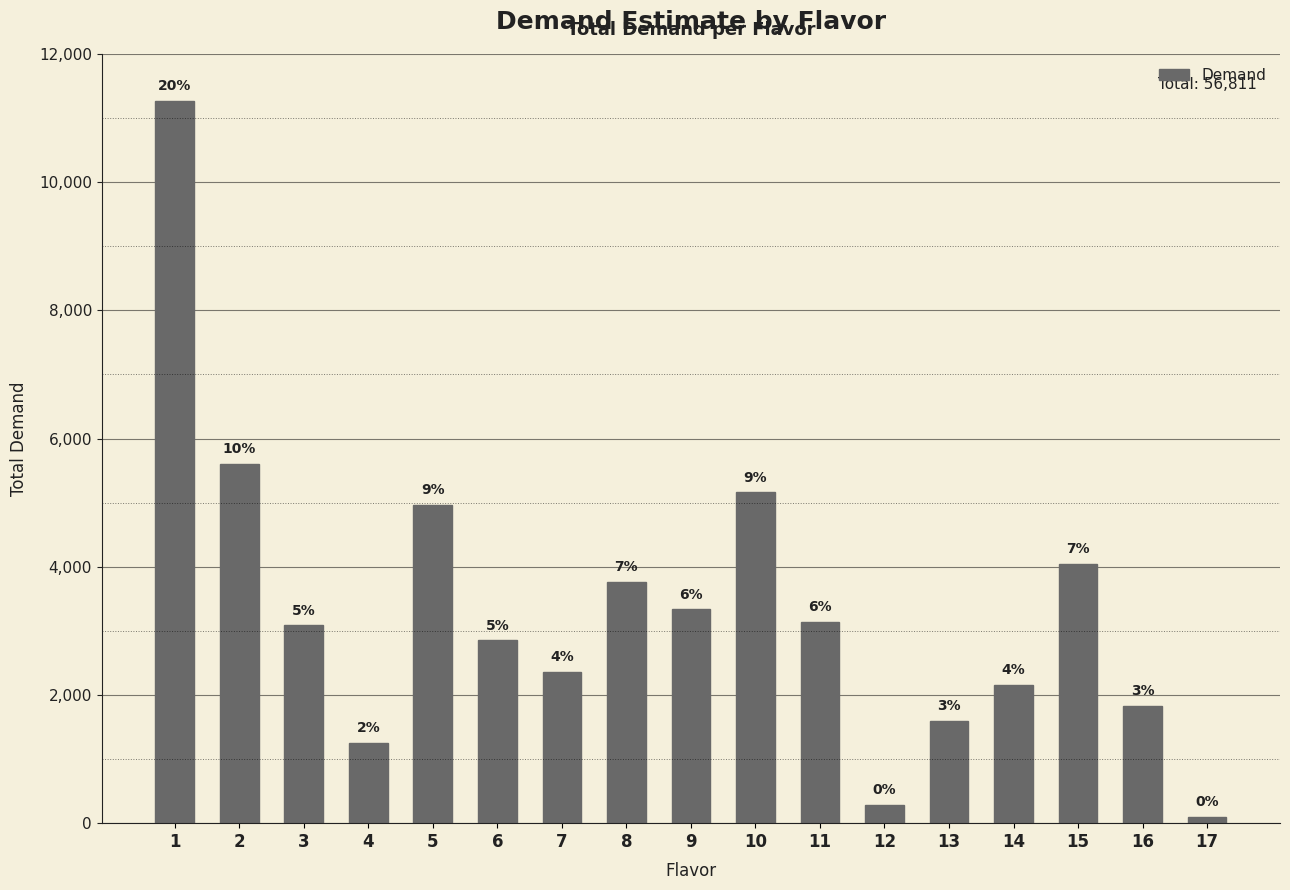

Read the value at 17, to the nearest 50.

100